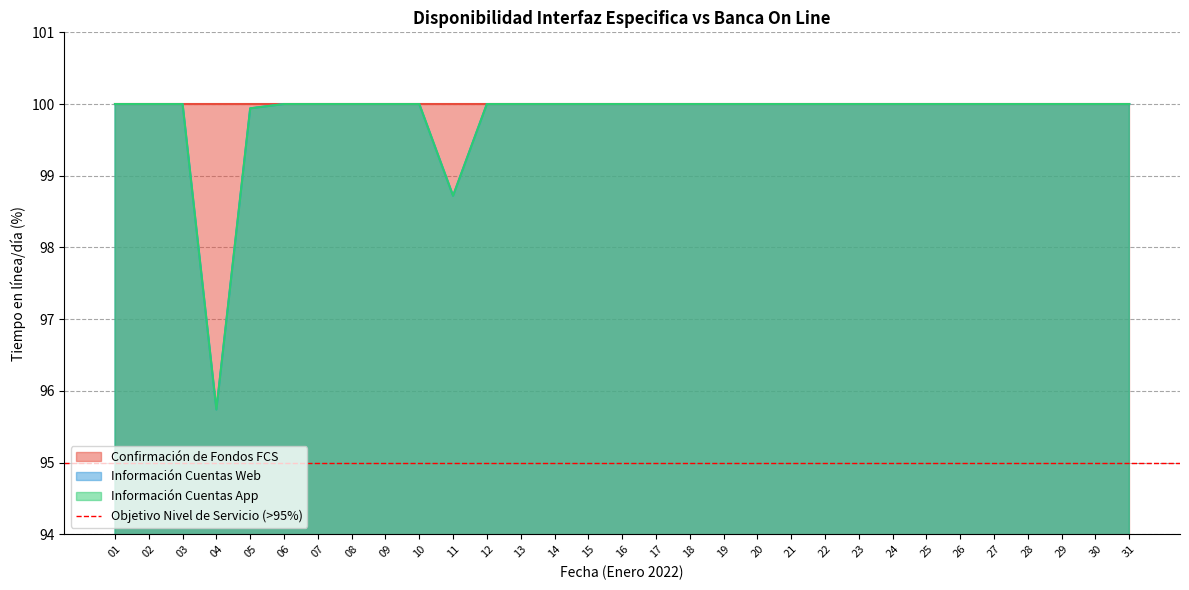

True or false: Información Cuentas App and Información Cuentas Web intersect in this chart.

False